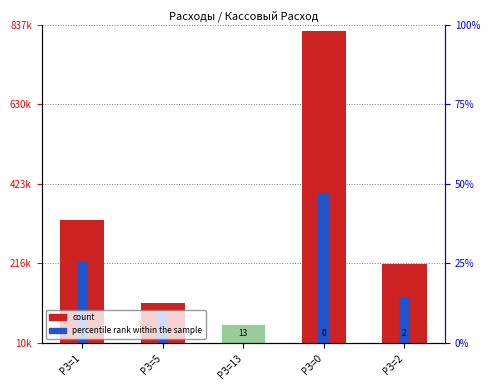

Reading right to left, list all the values displayed in this chart.

count: 214941.3	820886.2	10333.3	113574.7	328516.0
percentile rank within the sample: 129860.1	397990.0	0.0	89441.0	219301.1